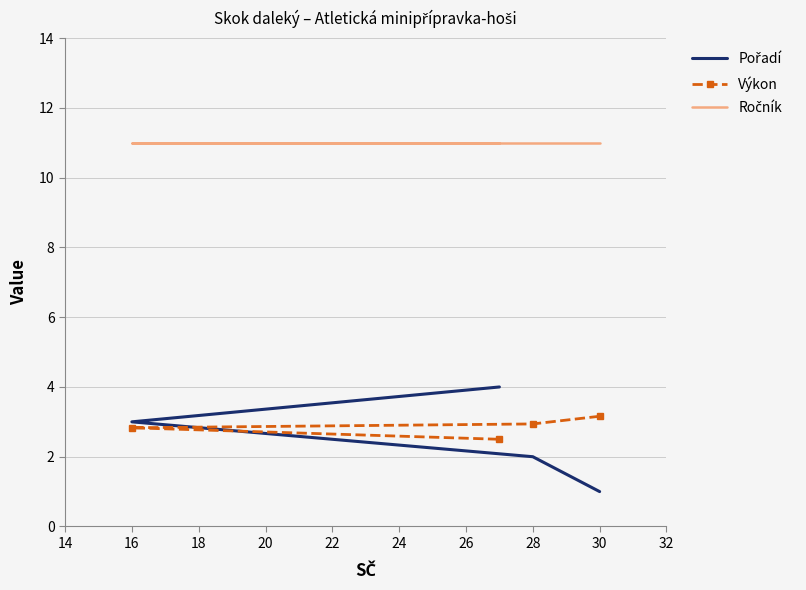

Which series has the largest total across all categories?

Ročník